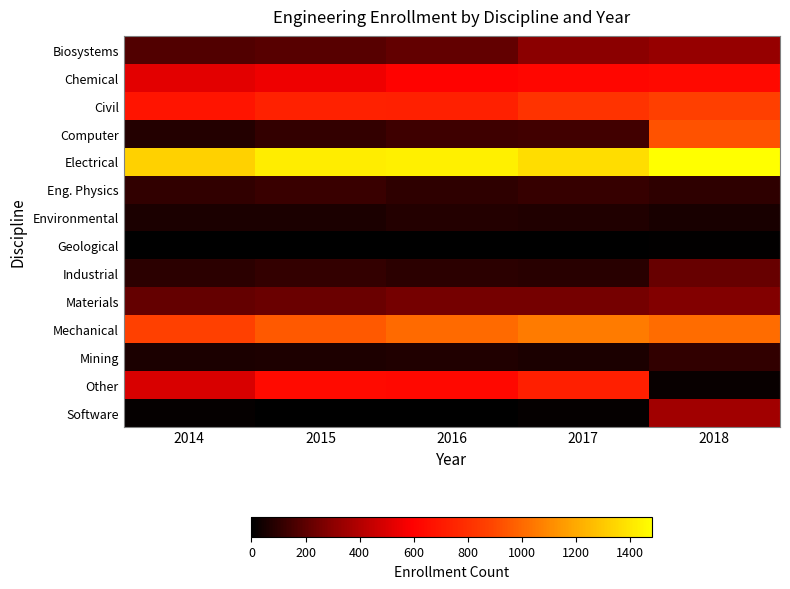

What is the total value across all series at 2016?

5359.0